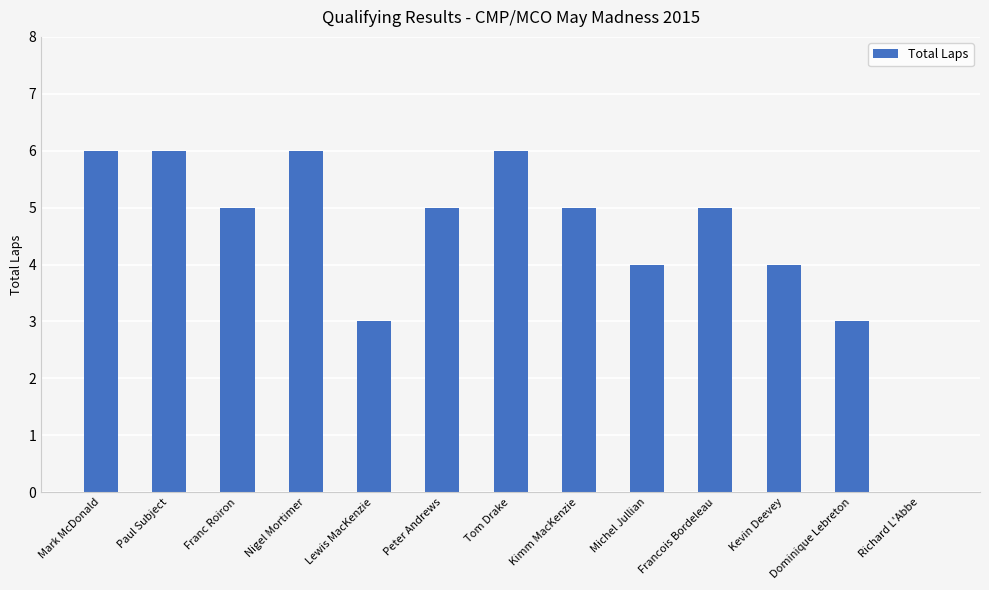

What is the maximum value shown in the chart?

6